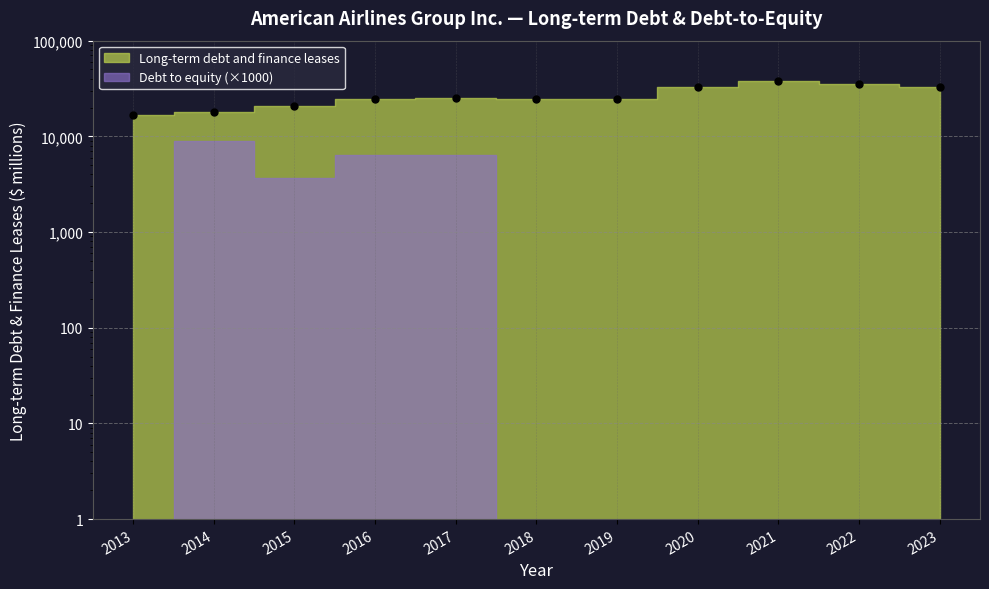

Count the number of values greater than 24473.

5